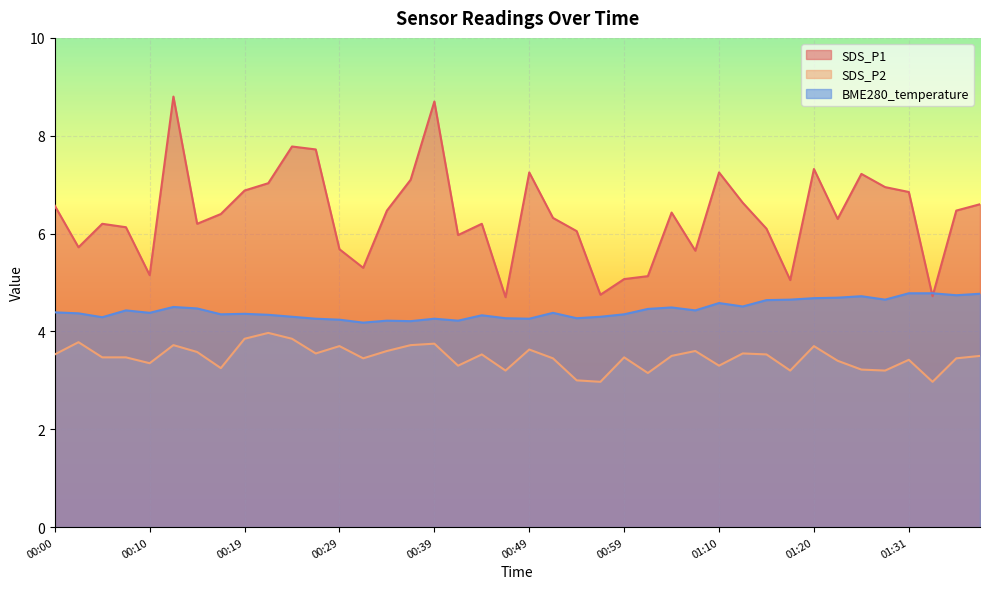

What is the label of the 28th point from the right?

00:29